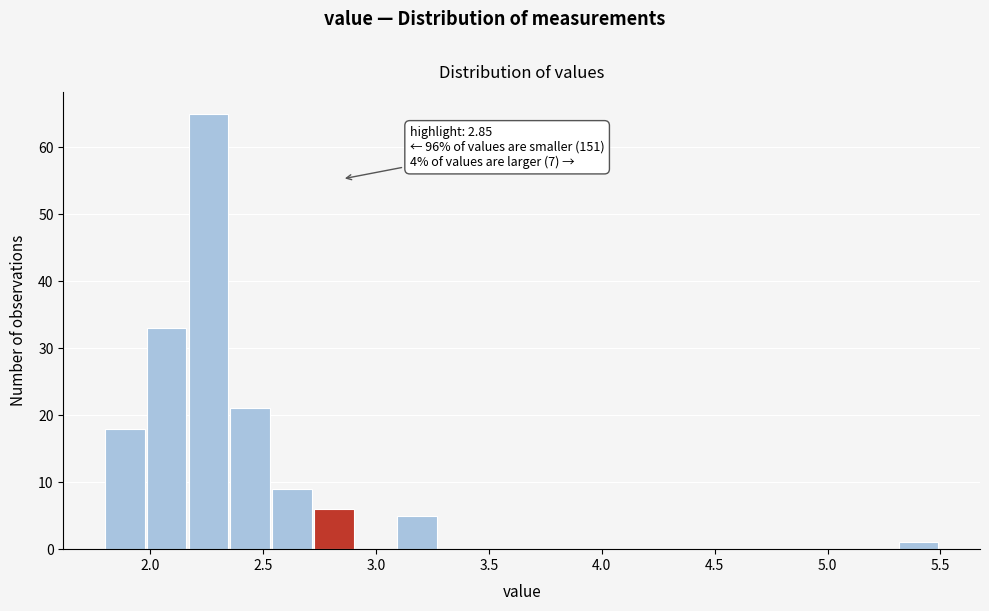

Read against the x-axis, roughly where is the centre of the tallest bar?

2.25